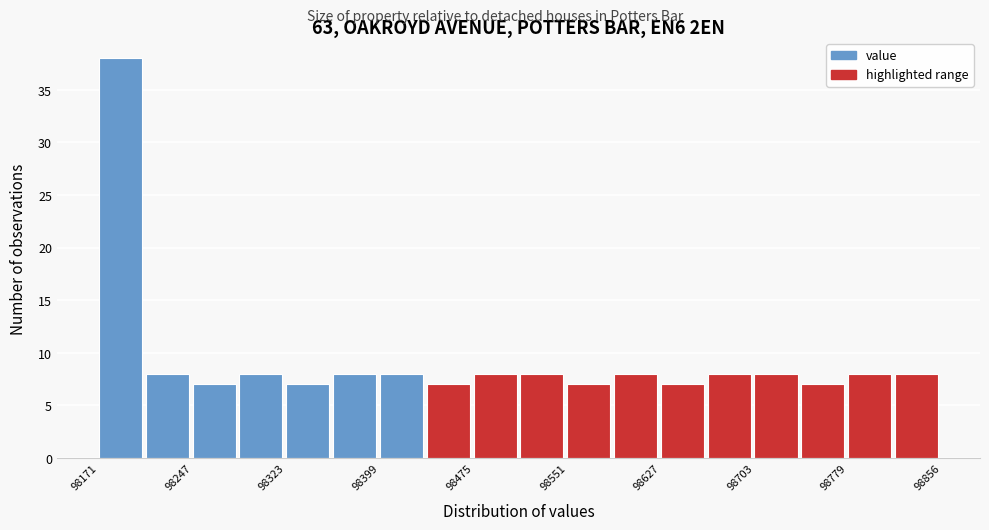

Read against the x-axis, roughly where is the centre of the tallest bar?

98190